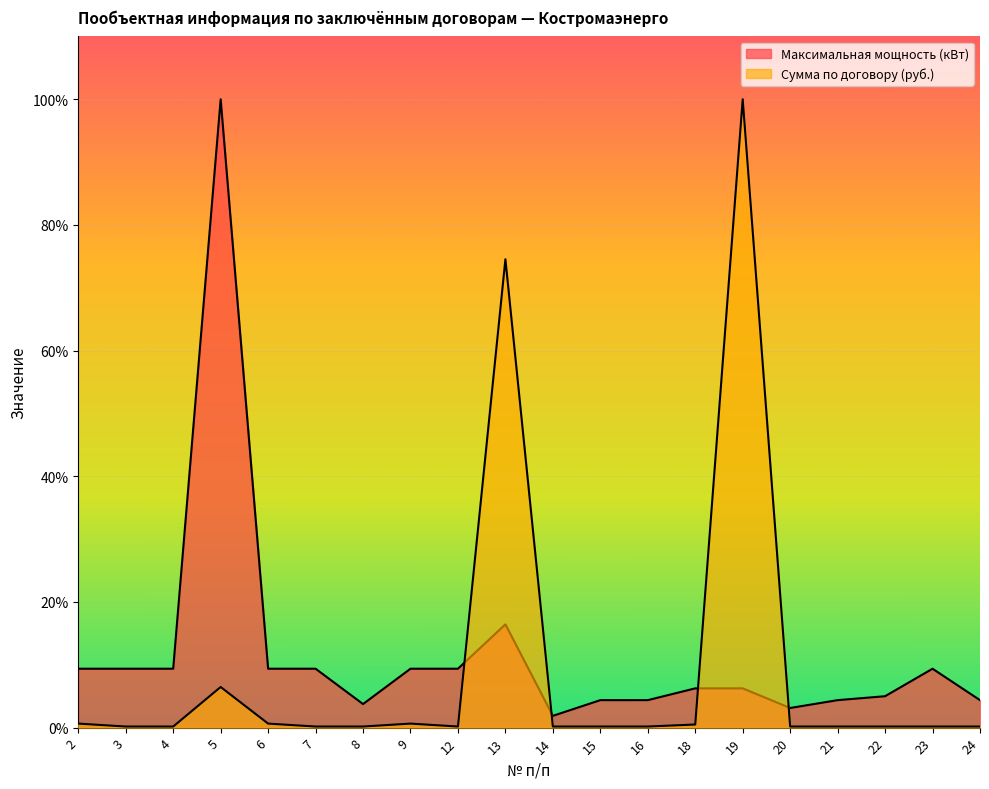

What is the minimum value for Максимальная мощность (кВт)?

1.9